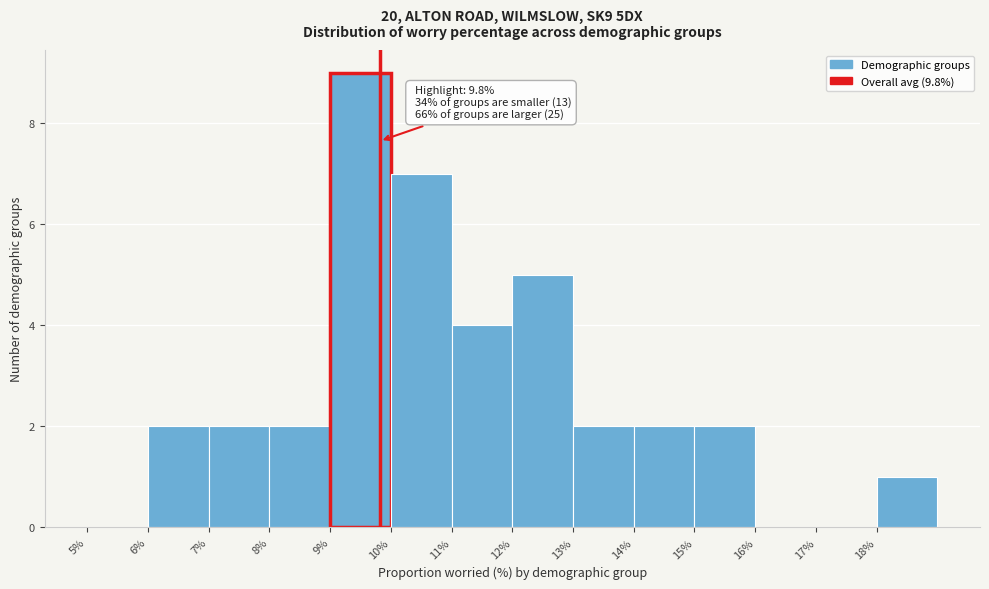

Which range on the x-axis has the tallest bar?

9 to 10